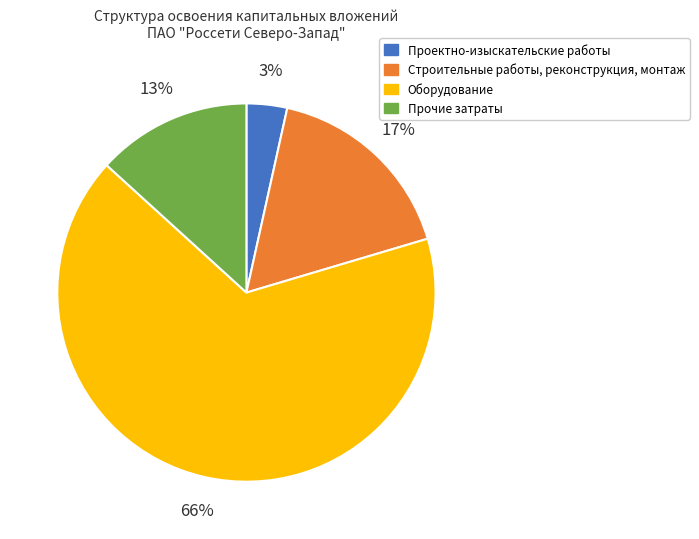

Count the number of slices in the pie.

4